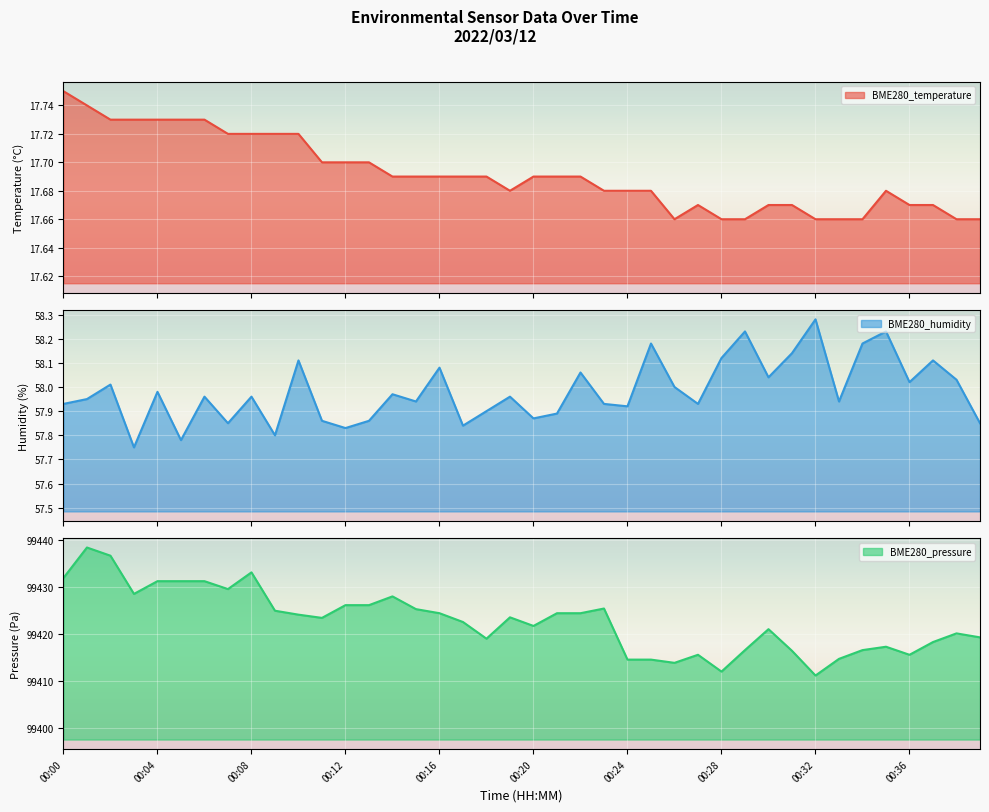

What is the difference between the second highest and second lowest values in the BME280_temperature series?

0.1